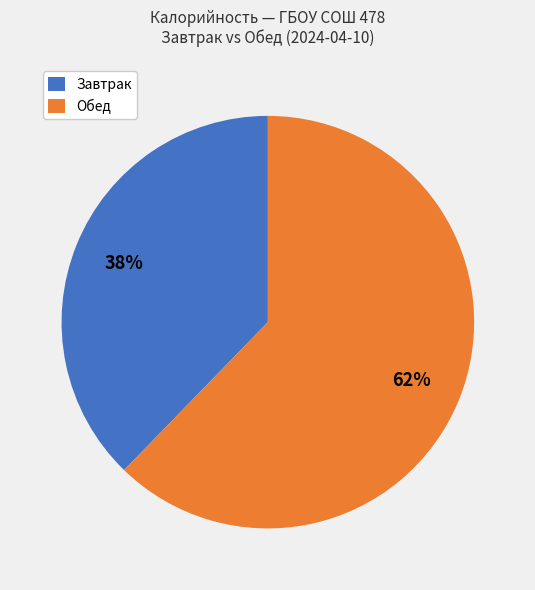

To the nearest percent, what is the average slice percentage?

50%